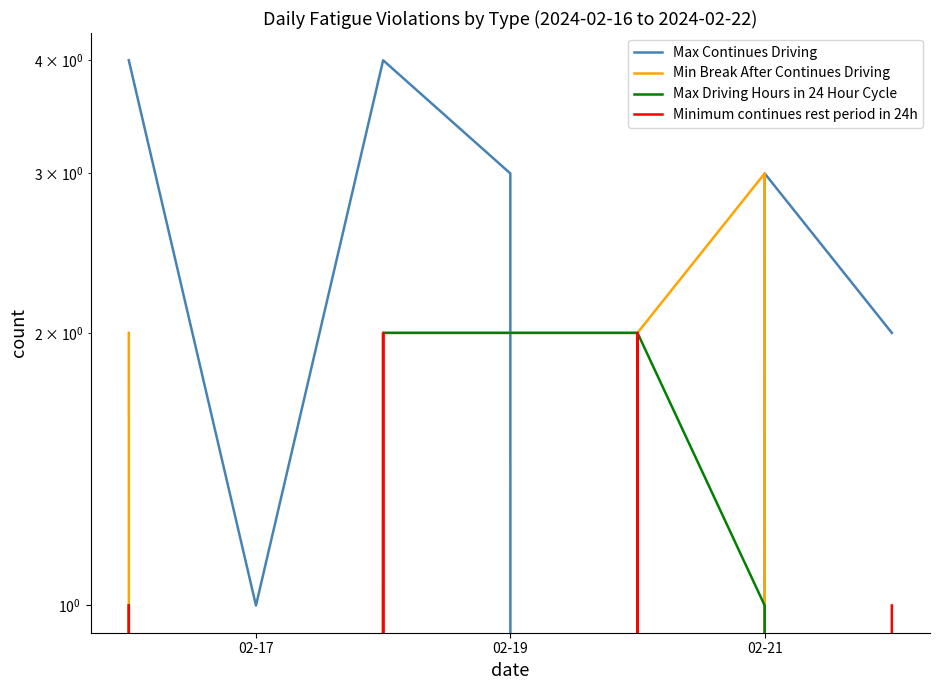

Rank the series by their average value, from lowest to highest.

Minimum continues rest period in 24h, Max Driving Hours in 24 Hour Cycle, Min Break After Continues Driving, Max Continues Driving